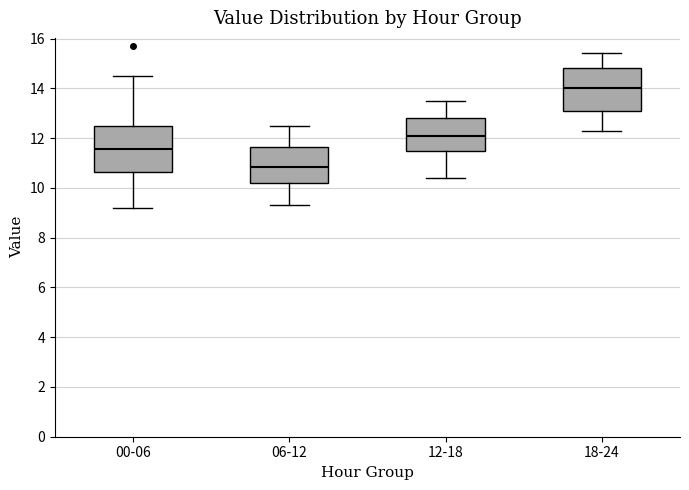

Reading left to right, transcribe this box plot: for each box, give where its median line is, the range the box spans, and where its two whiskers end, as read against the y-axis. The values are not printed on the chart, so give them approximately, as read against the axis.

00-06: median 11.6, box 10.6 to 12.6, whiskers 9.2 to 14.6
06-12: median 10.8, box 10.2 to 11.6, whiskers 9.4 to 12.6
12-18: median 12.2, box 11.4 to 12.8, whiskers 10.4 to 13.6
18-24: median 14.0, box 13.0 to 14.8, whiskers 12.4 to 15.4